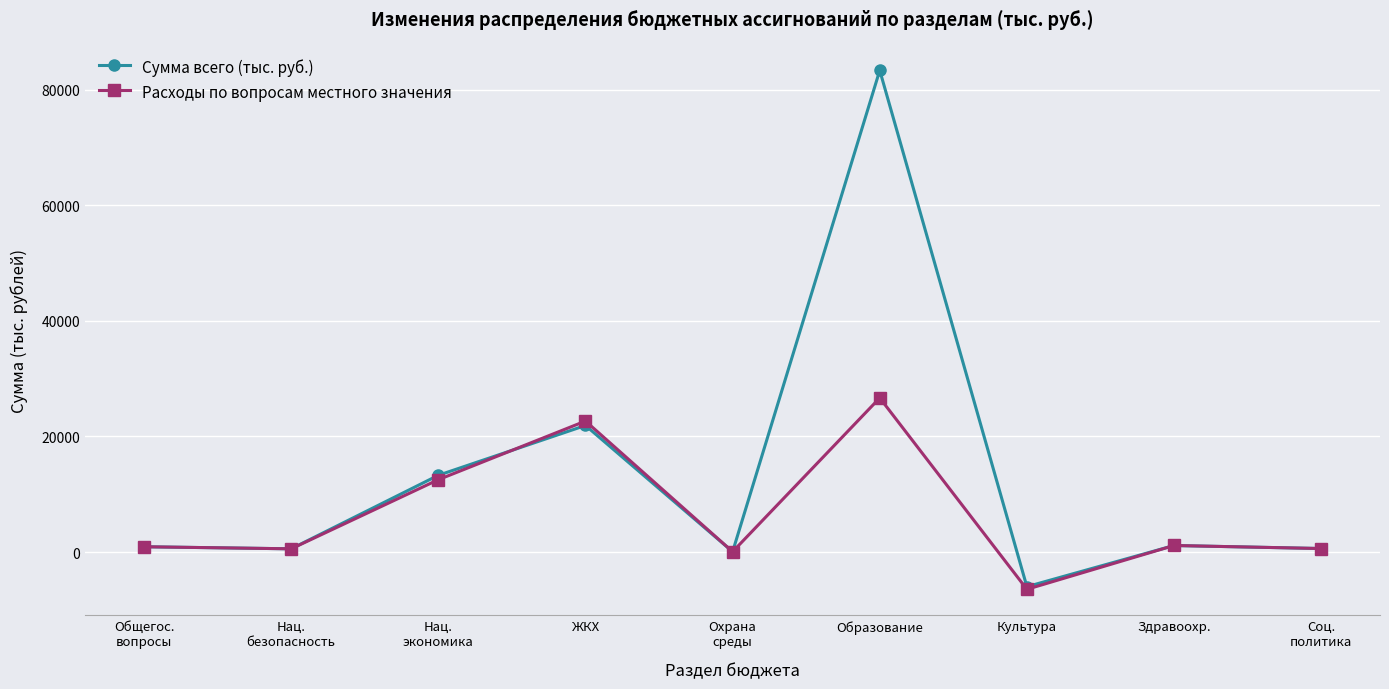

Does the chart have visible grid lines?

Yes